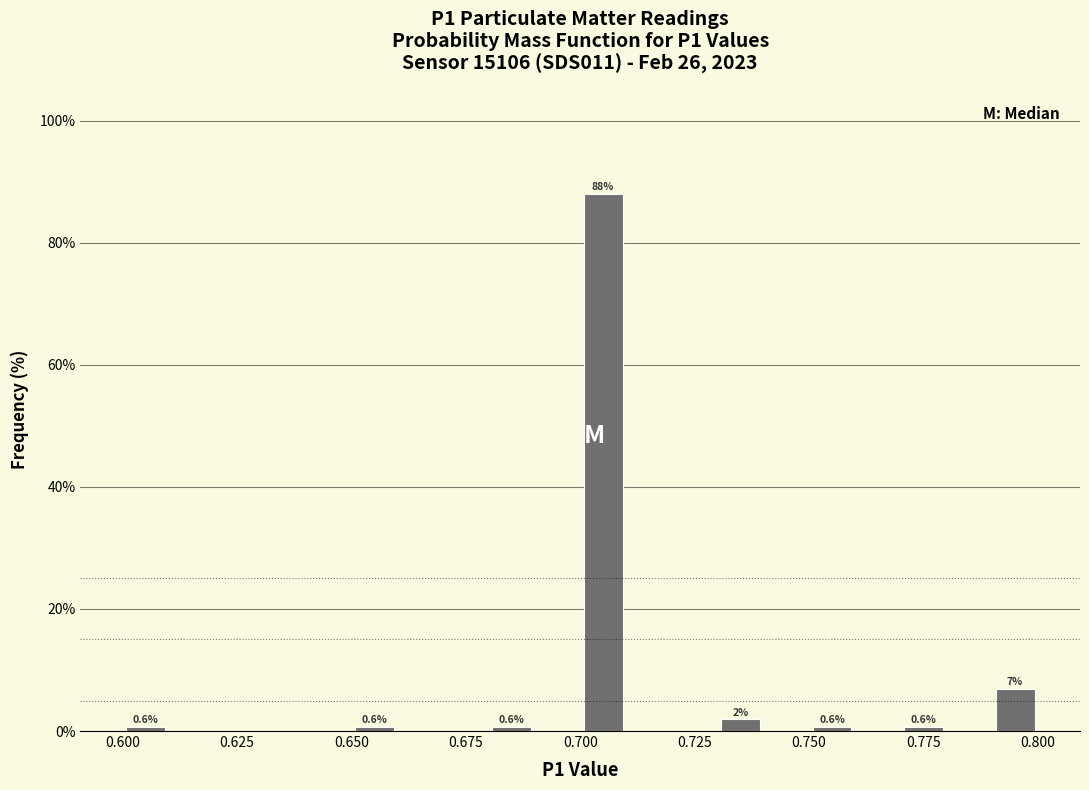

Read against the x-axis, roughly where is the centre of the tallest bar?

0.705